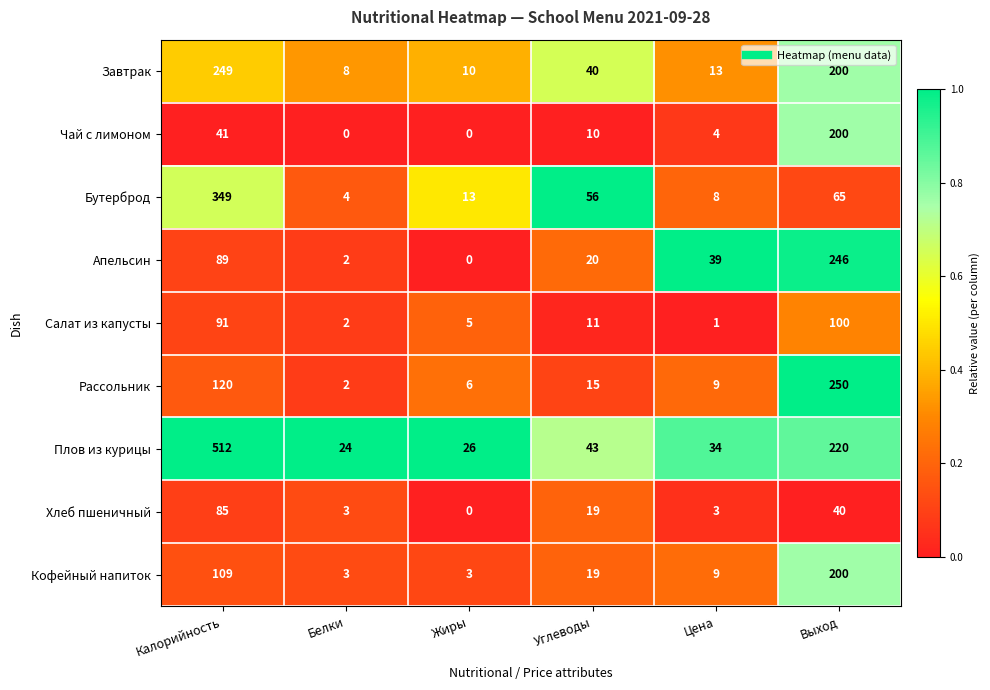

At which category is the sum across all series the highest?

Калорийность